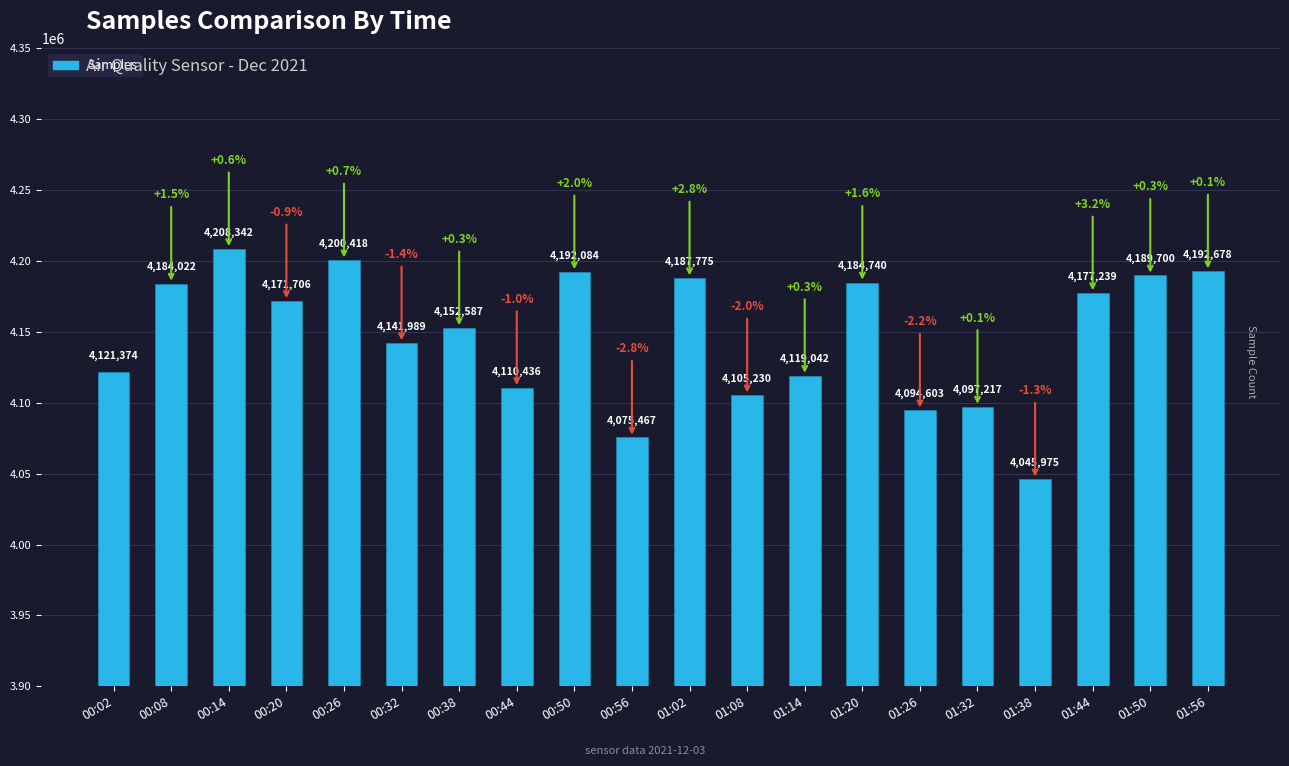

What is the approximate value at 00:26, to the nearest 10?

4200420